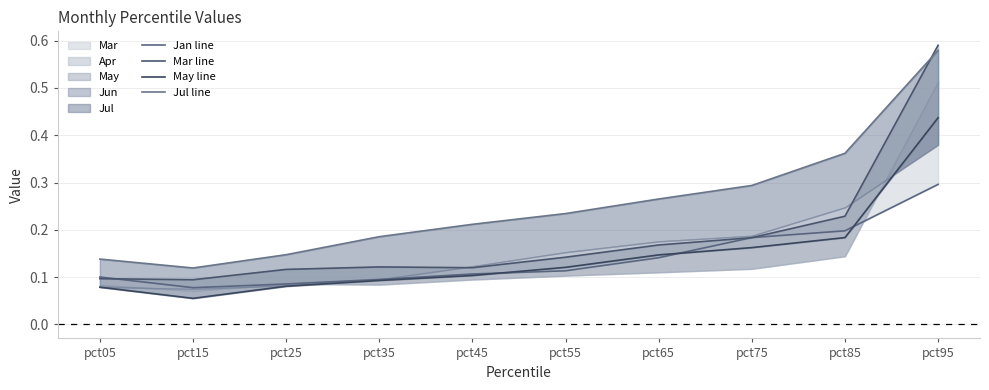

How many intersections are there between Jan line and May line?

3